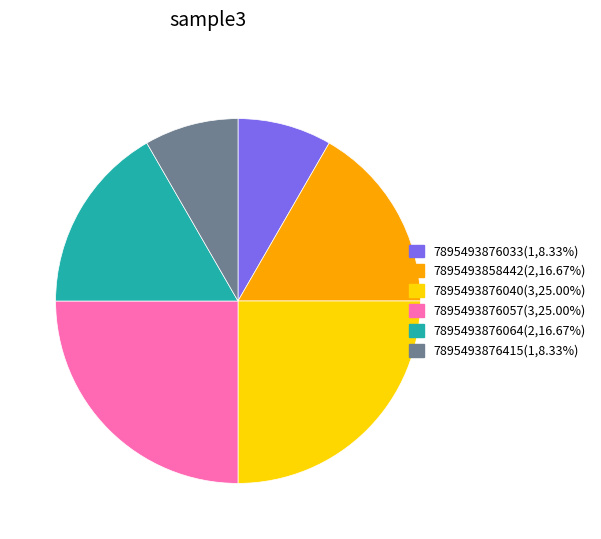

What is the ratio of the value at 7895493876415 to the value at 7895493876057?

0.3